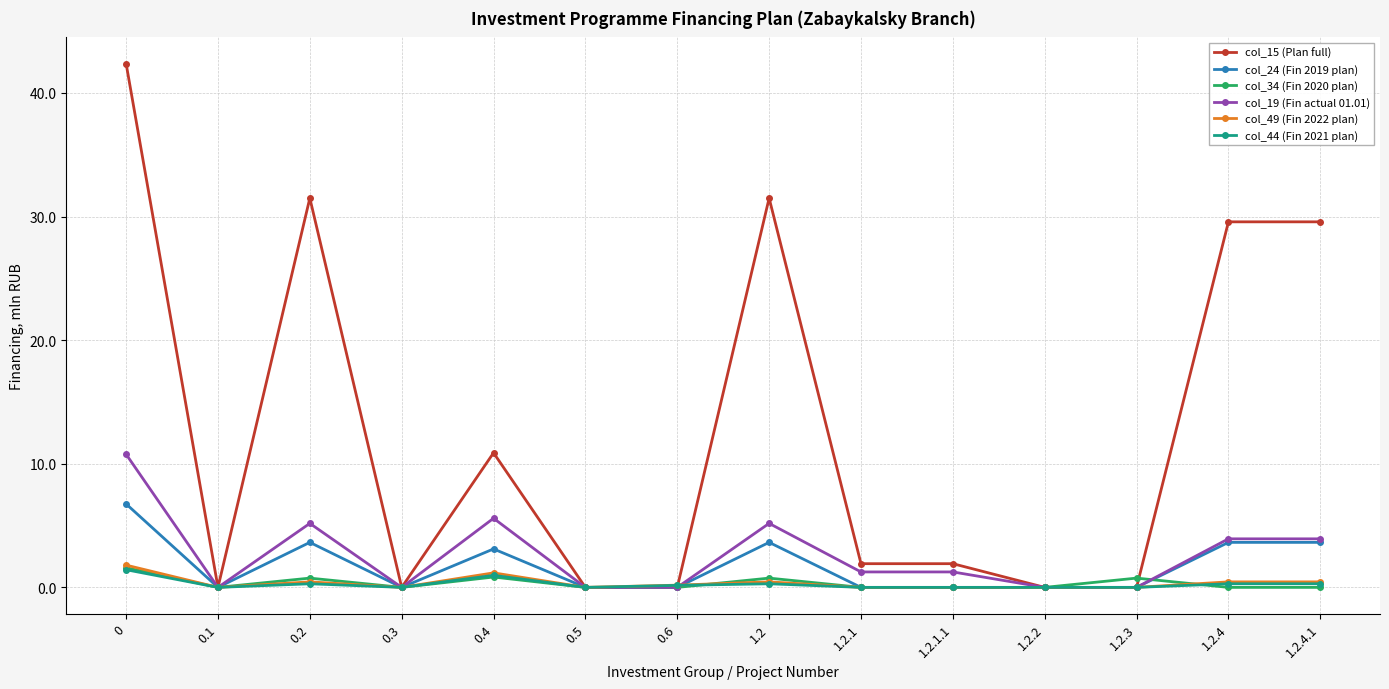

True or false: col_49 (Fin 2022 plan) has a value of 0.0 at 1.2.2.

True